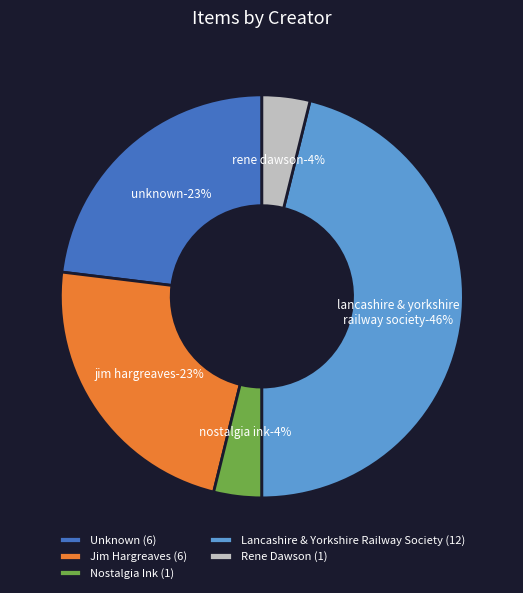

Is there any slice that represents more than half of the pie?

No